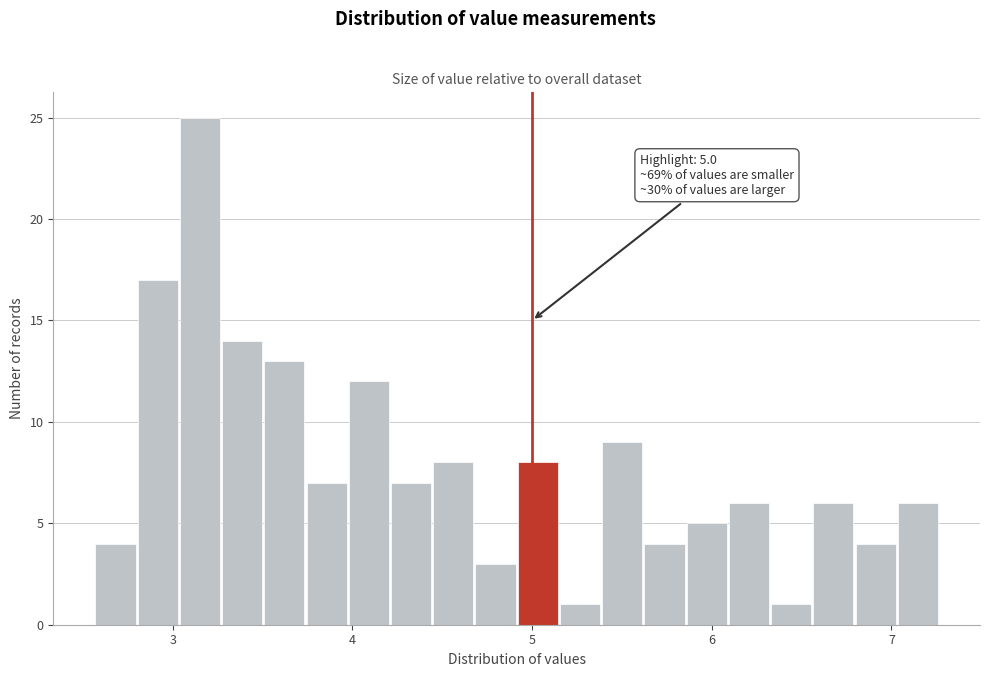

Read against the x-axis, roughly where is the centre of the tallest bar?

3.2